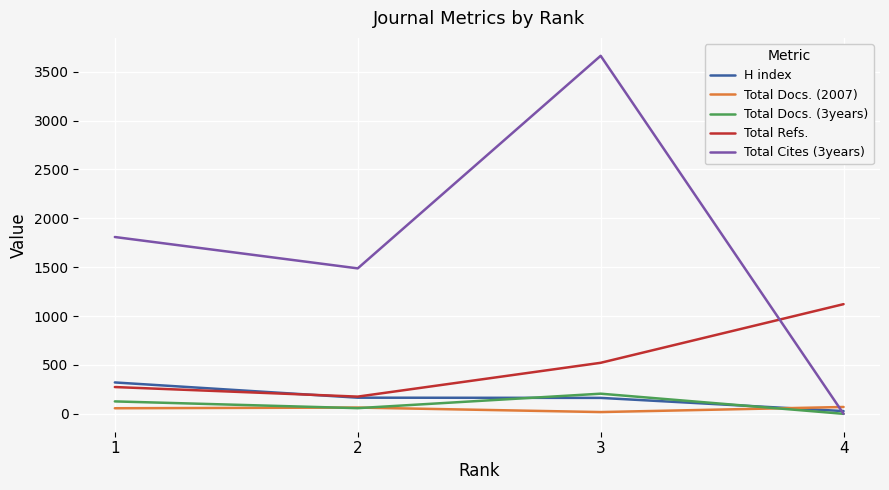

Between 2 and 4, which series saw the biggest shift?

Total Cites (3years)